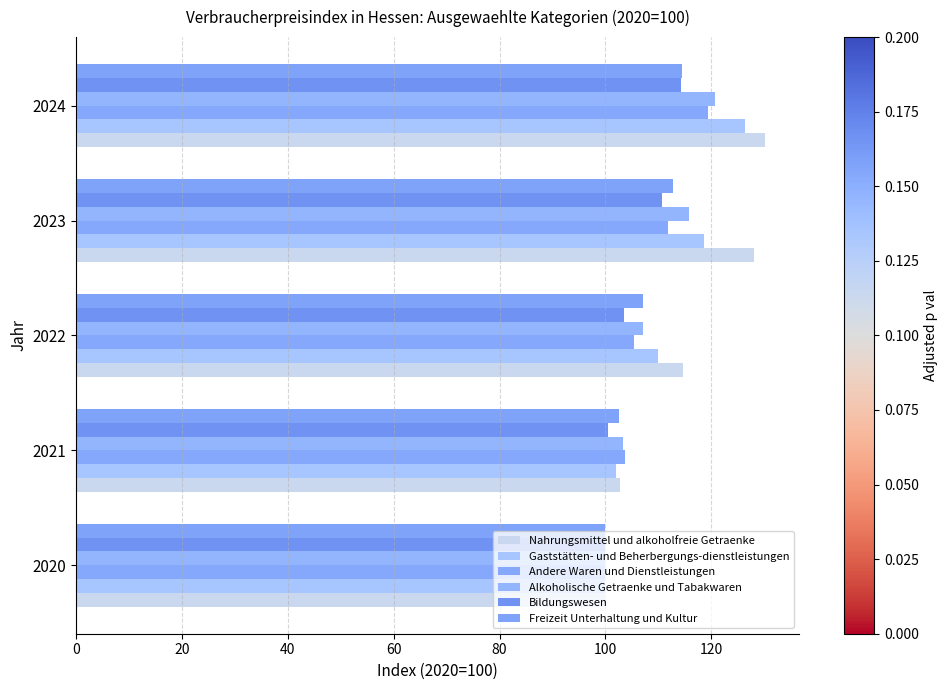

How many values in the Nahrungsmittel und alkoholfreie Getraenke series exceed 114?

3